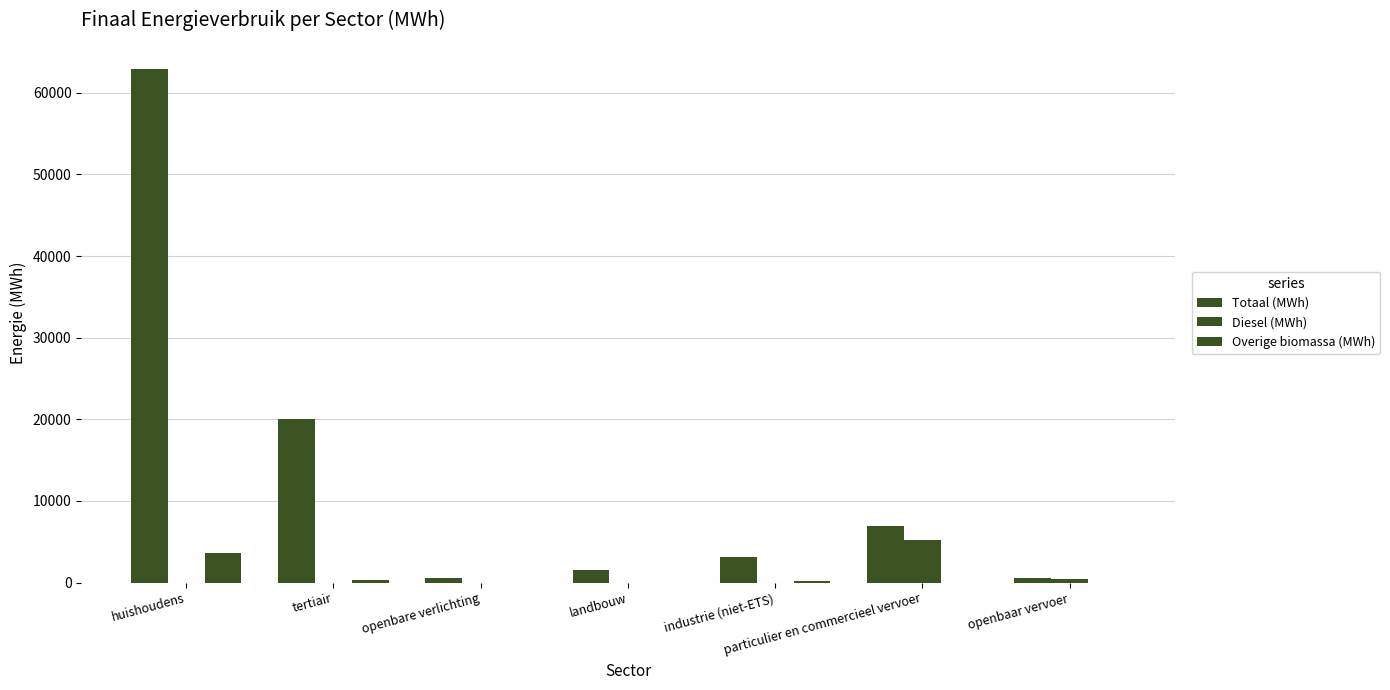

Are the bars grouped side by side (vs. stacked)?

Yes